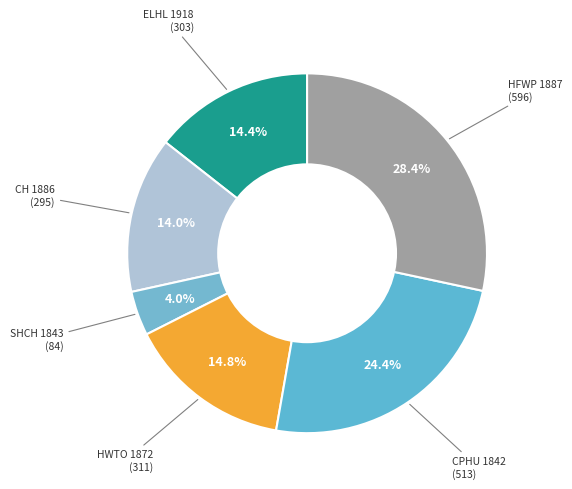

How many segments does this pie chart have?

6